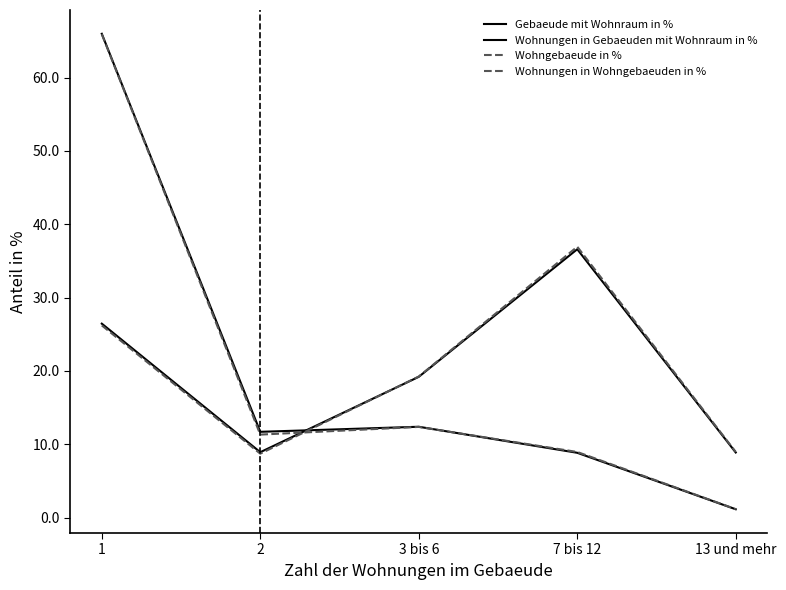

At which category does Wohngebaeude in % reach its first local valley?

2